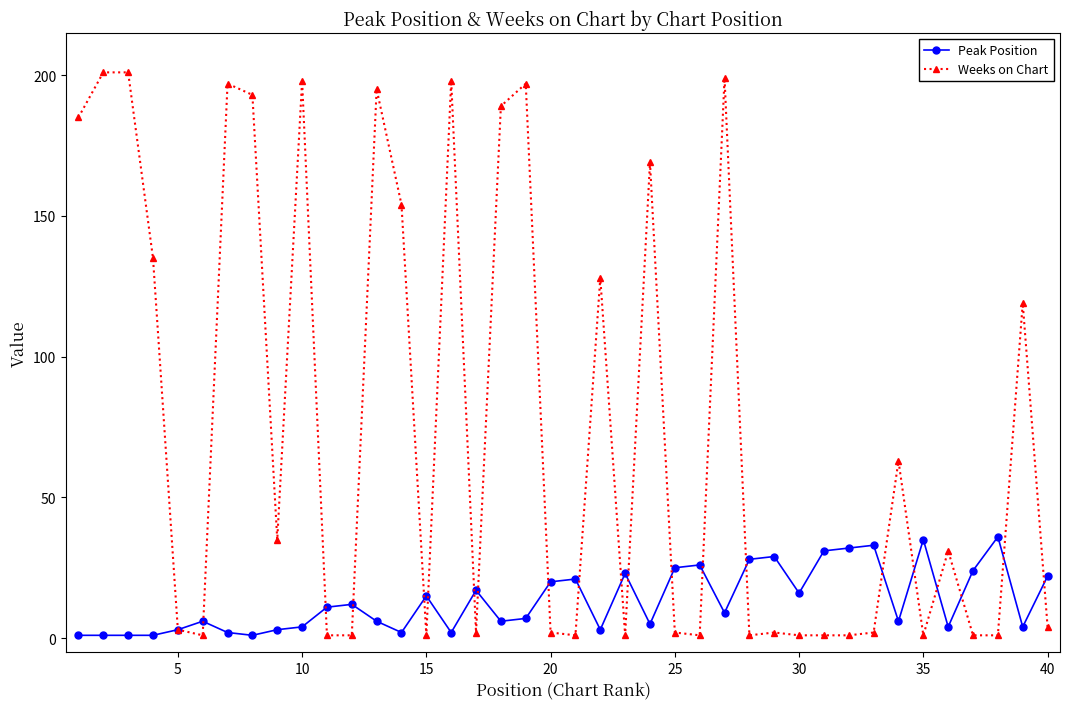

List the series in order of their overall mean, lowest first.

Peak Position, Weeks on Chart